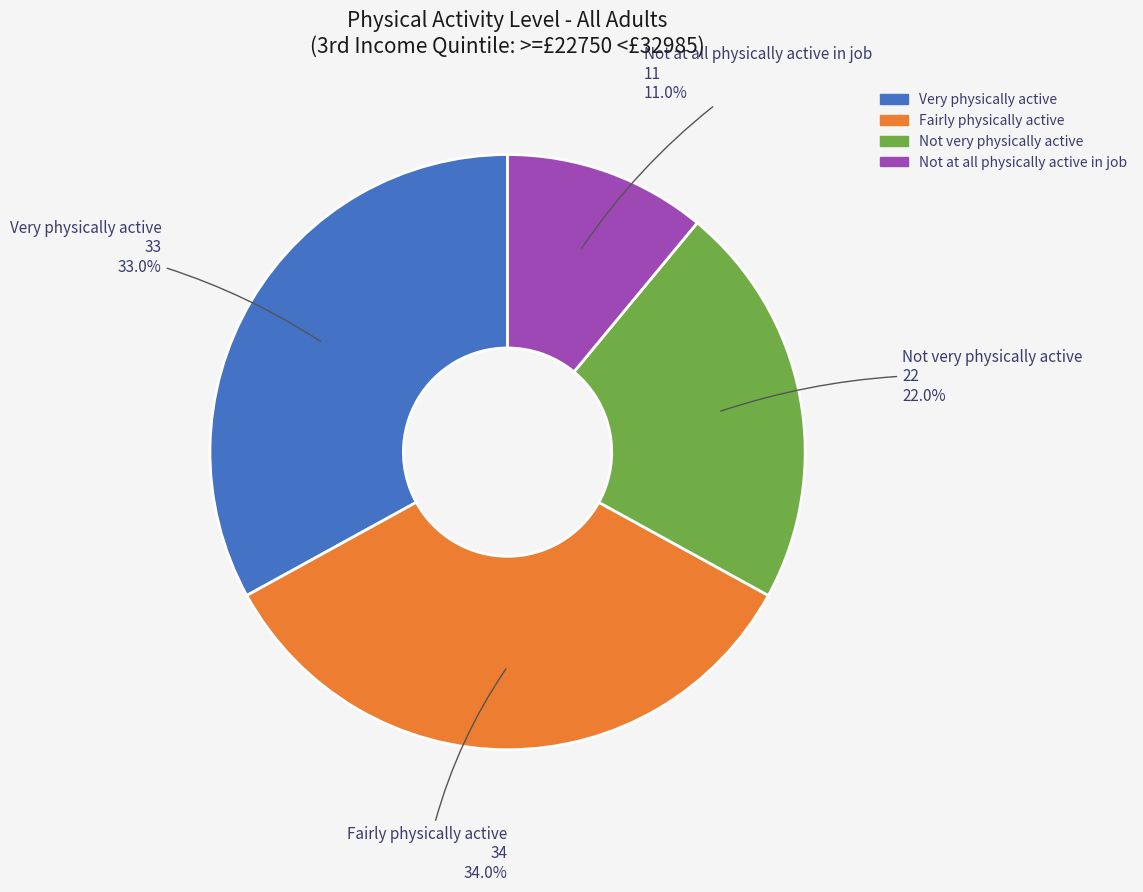

To the nearest percent, what percentage of the pie is Very physically active?

33%